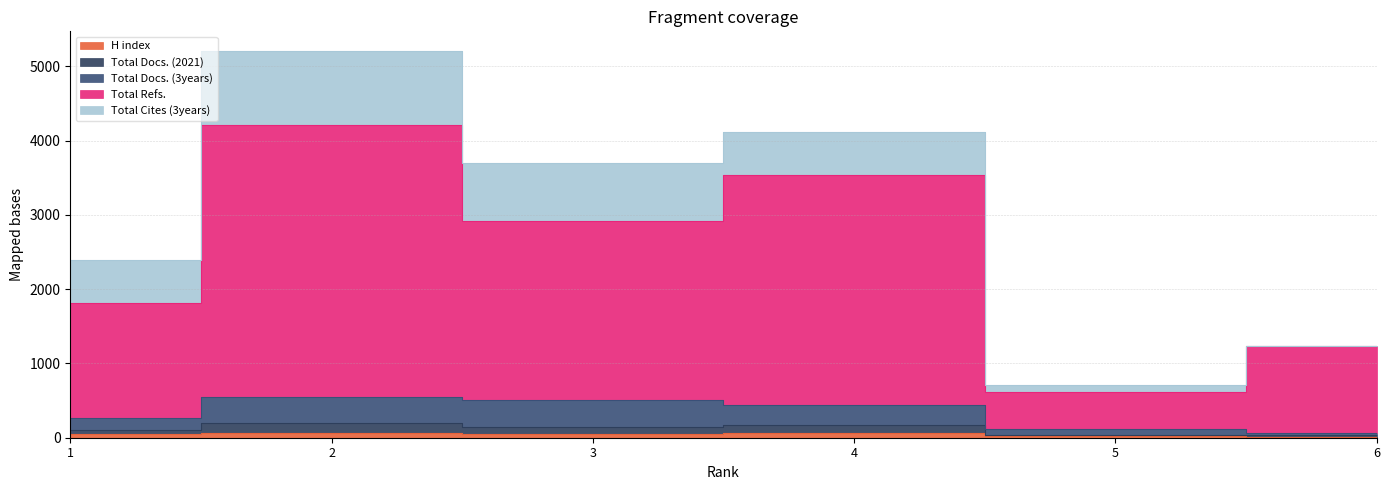

List the labels in order of Total Docs. (3years) value, largest first.

2, 3, 4, 1, 5, 6